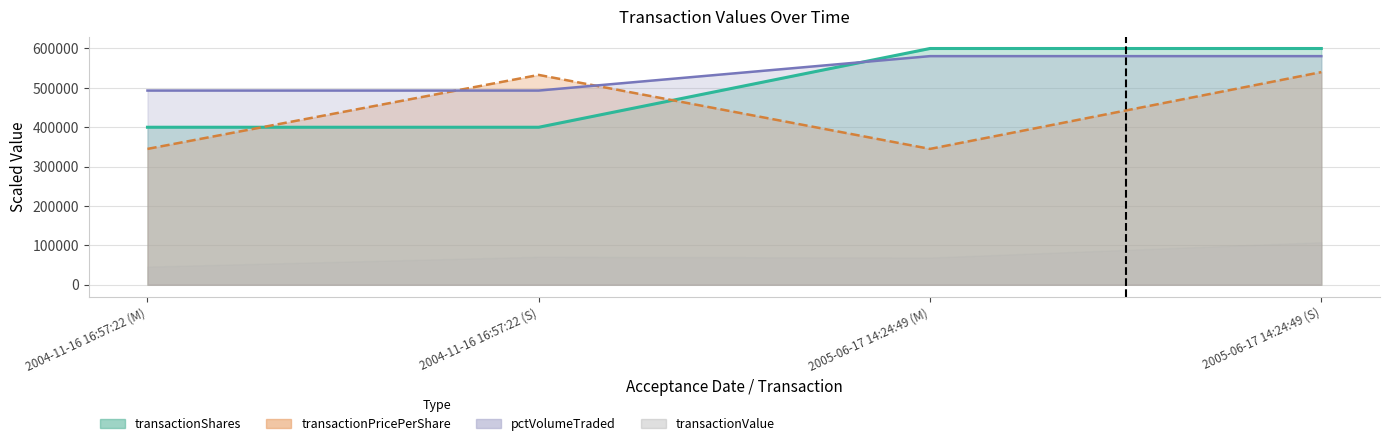

What value does the pctVolumeTraded series have at 2005-06-17 14:24:49 (M)?

580600.0